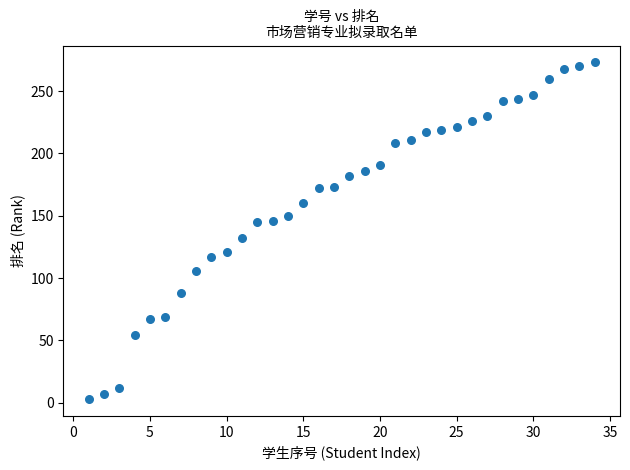

What is the range of Y values (max minus min)?

270